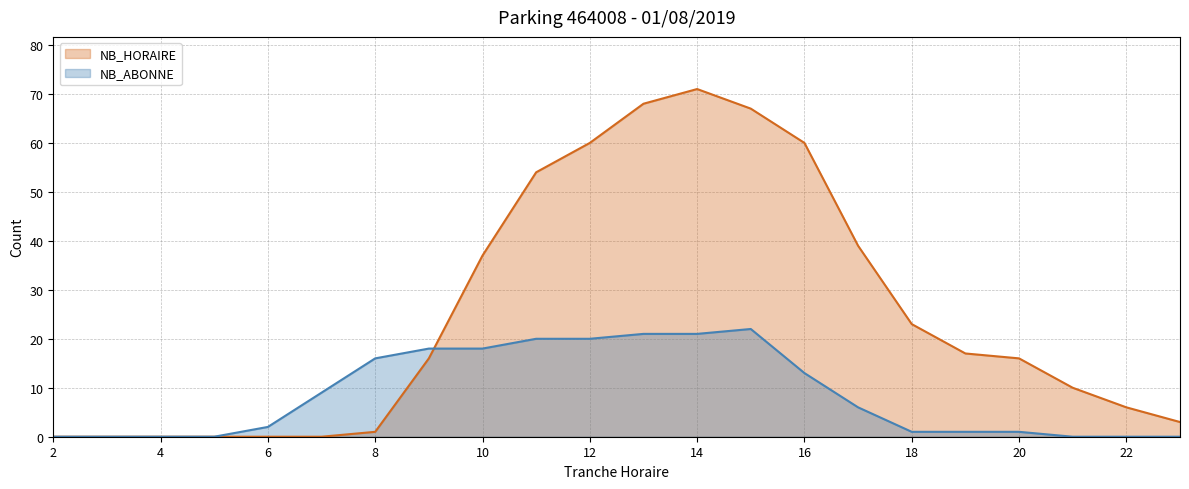

The value of NB_HORAIRE at 16 is 16. True or false?

False